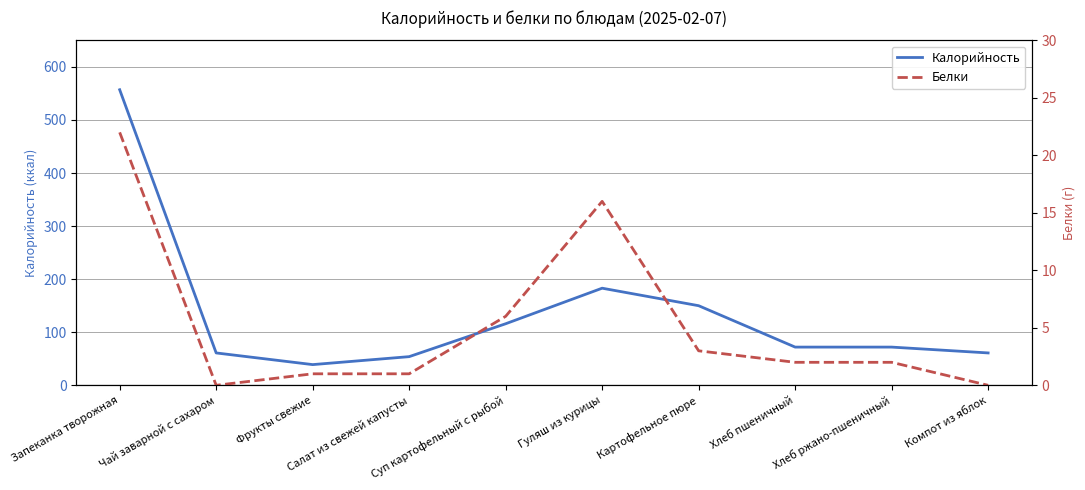

True or false: Калорийность and Белки intersect in this chart.

False